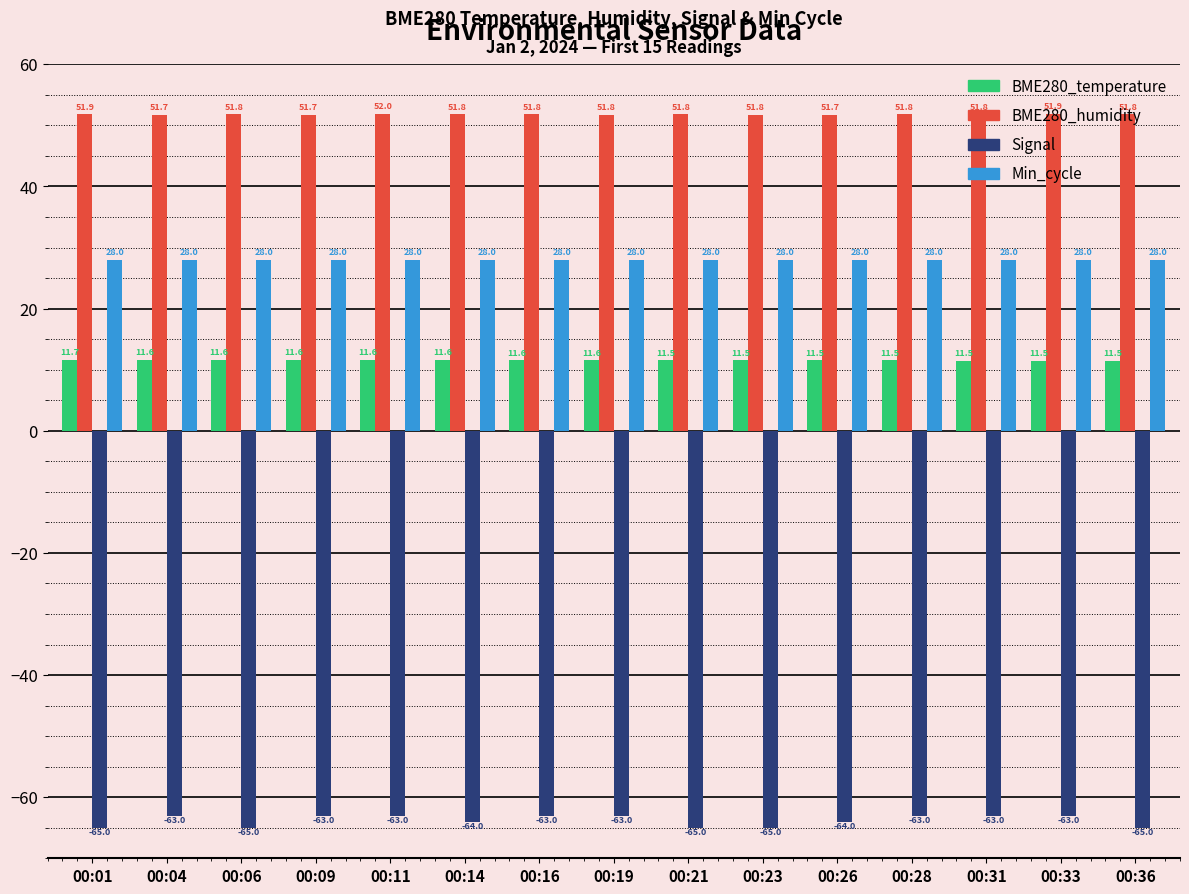

The Min_cycle series shows 11.0 at 00:21. True or false?

False